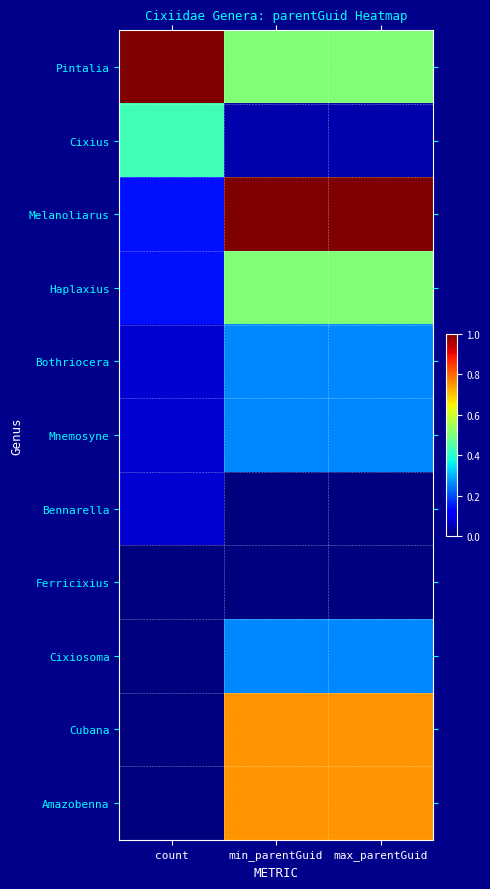

Between max_parentGuid and min_parentGuid, which is larger?

max_parentGuid